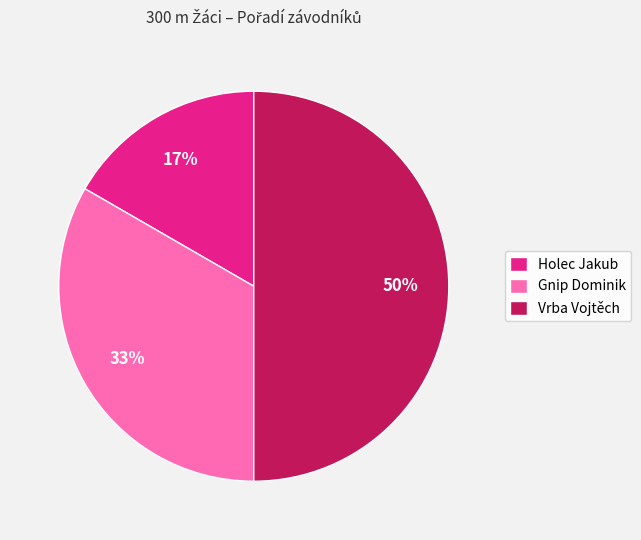

Do Vrba Vojtěch and Gnip Dominik together represent more than half of the pie?

Yes